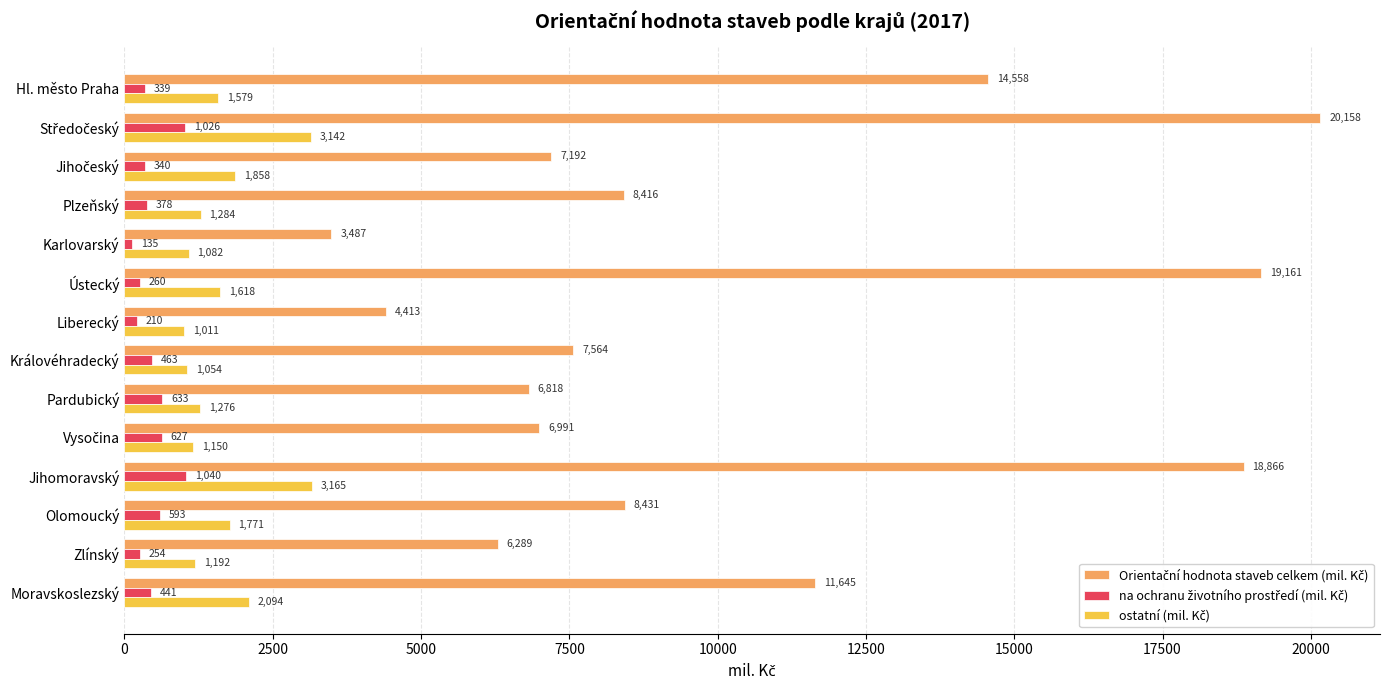

What is the total value across all series at Moravskoslezský?

14180